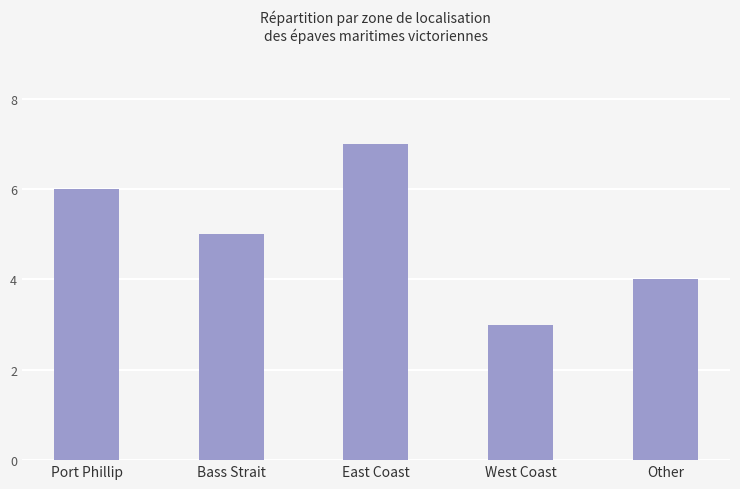

How many bars are there in total?

5